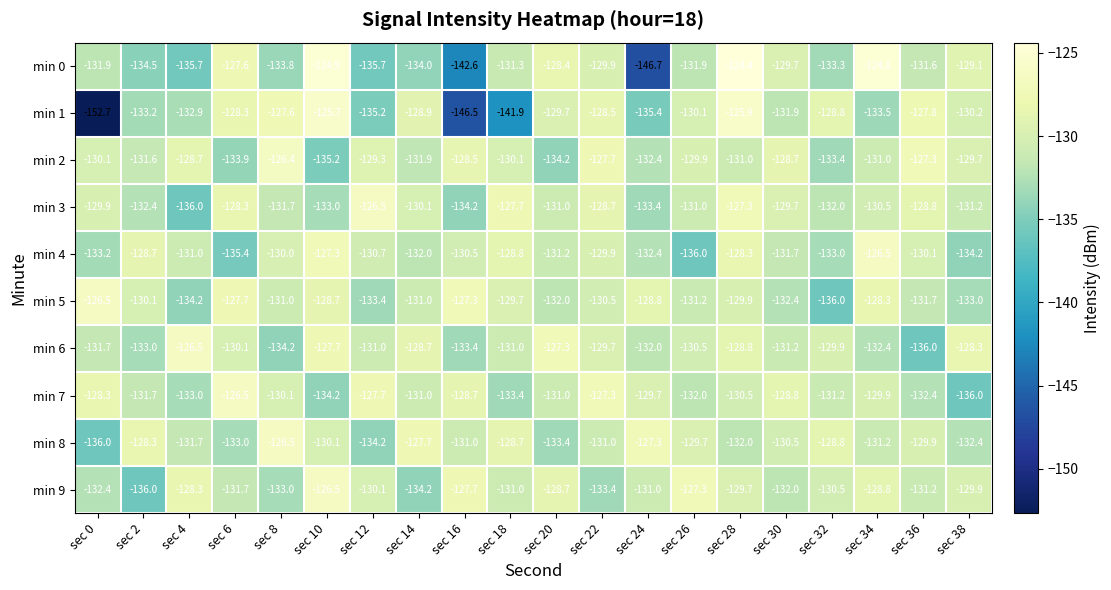

How many distinct data groups are displayed?

10